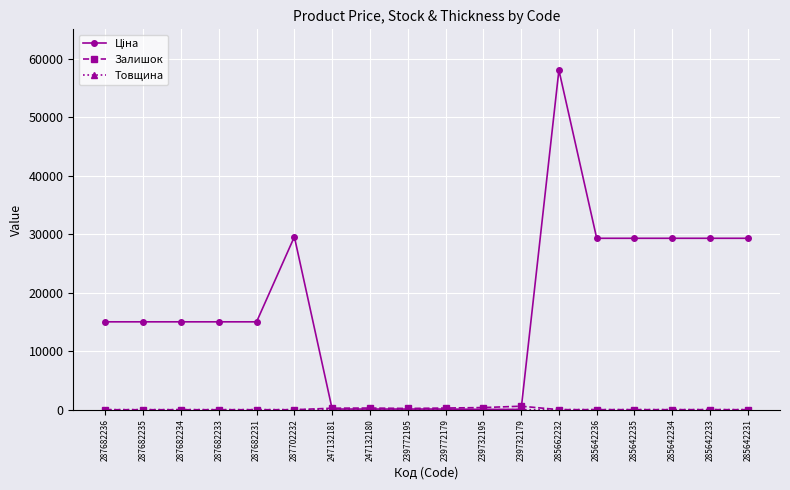

At how many categories does at least one series exceed 18410?

7